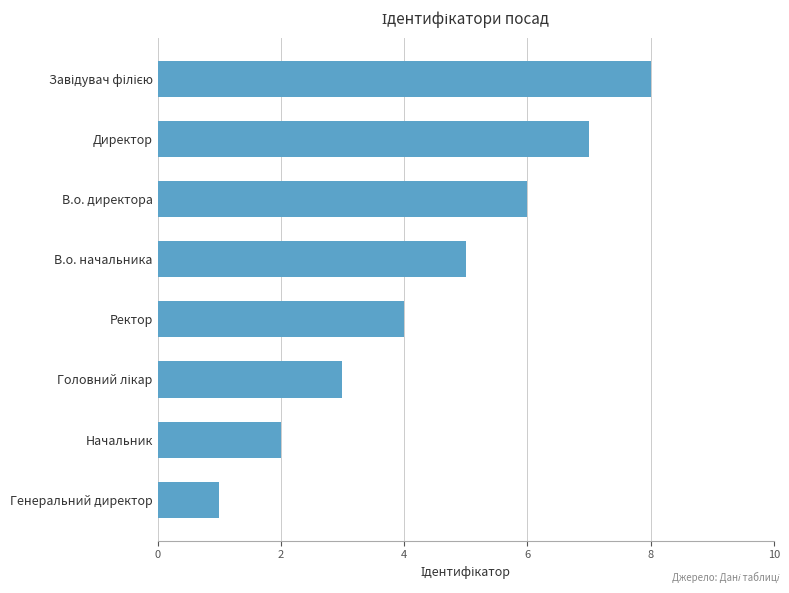

Count the values in the range 3 to 7.

5